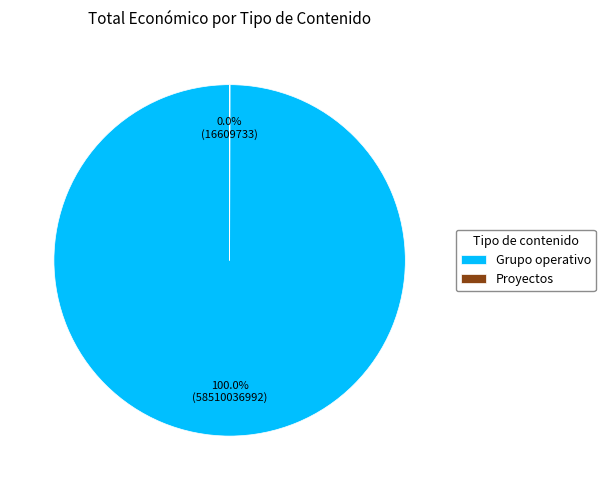

Does any single category account for the majority?

Yes